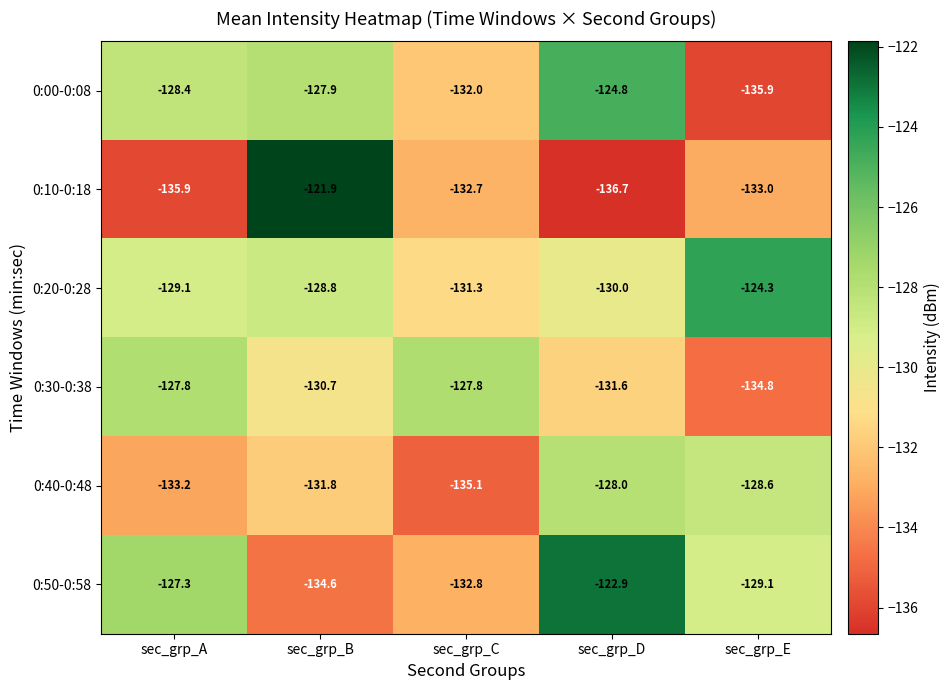

Read the 0:00-0:08 value at sec_grp_D.

-124.8